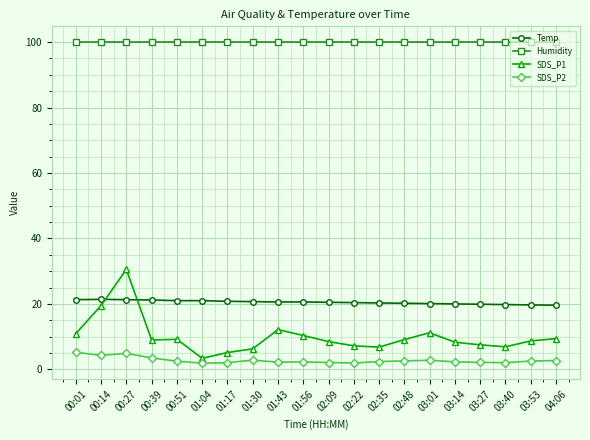

What is the difference between the maximum and minimum values in the SDS_P1 series?

27.2